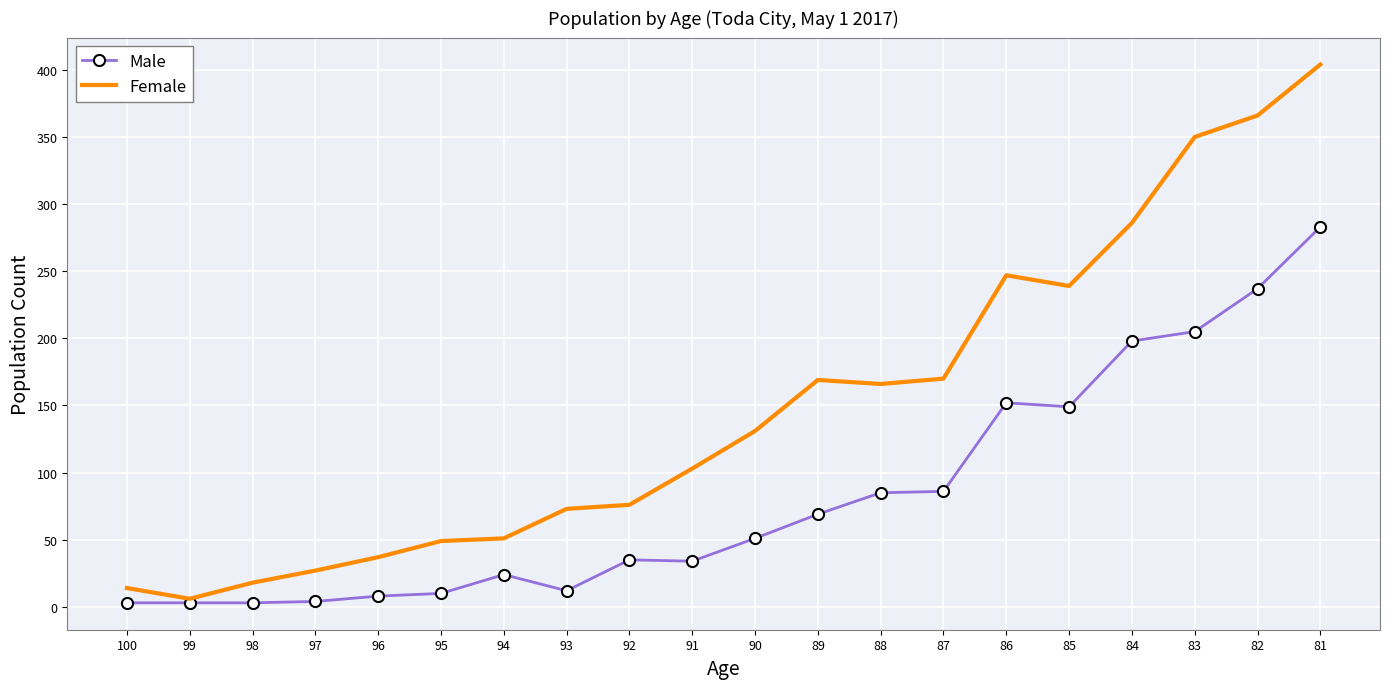

Which series changed the most between 83 and 82?

Male